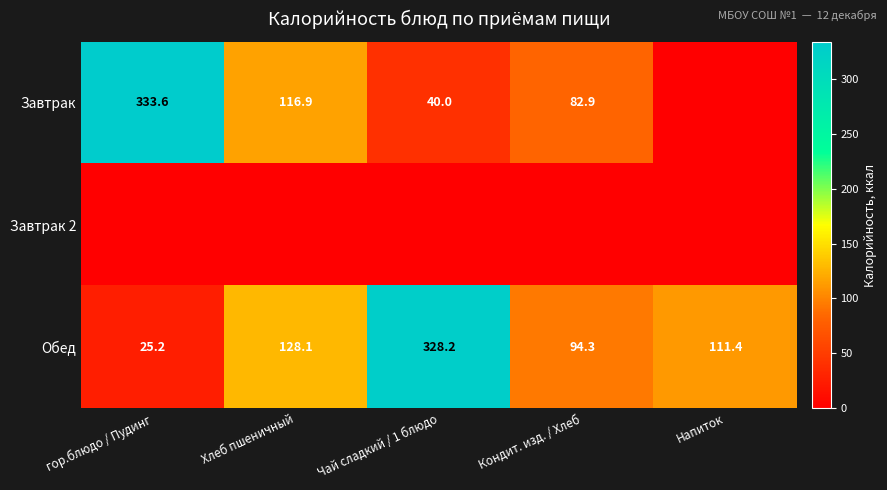

How many values in the Обед series are below 111?

2